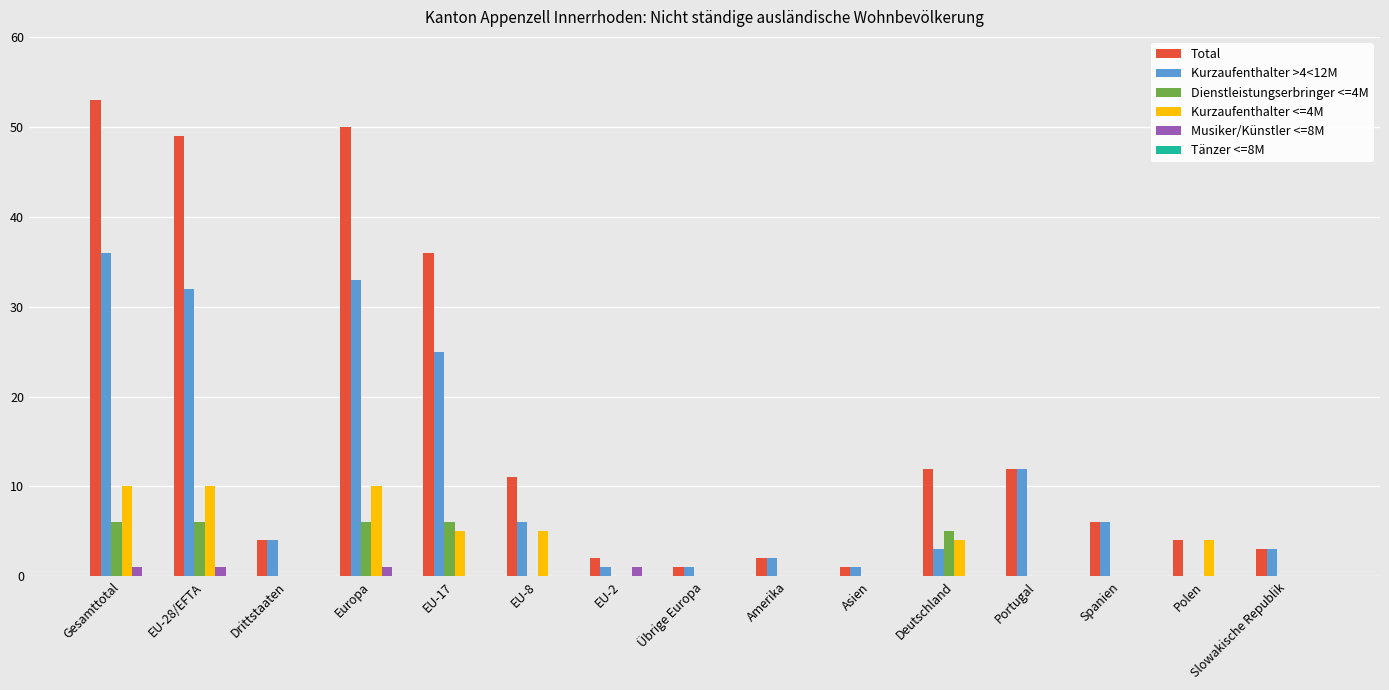

Which series has the largest total across all categories?

Total